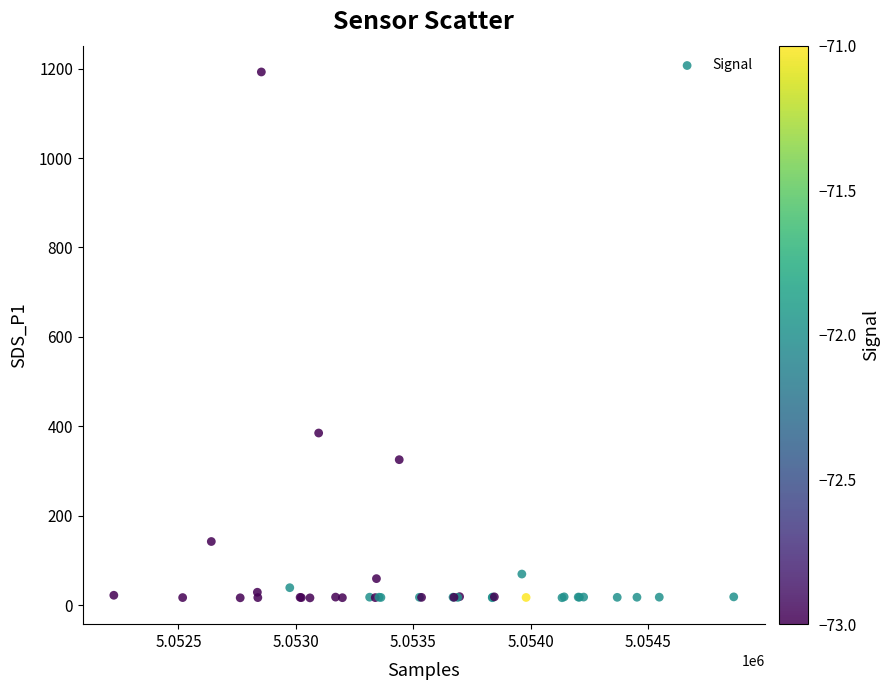

What Y value in the scatter plot is closest to 604?

385.1